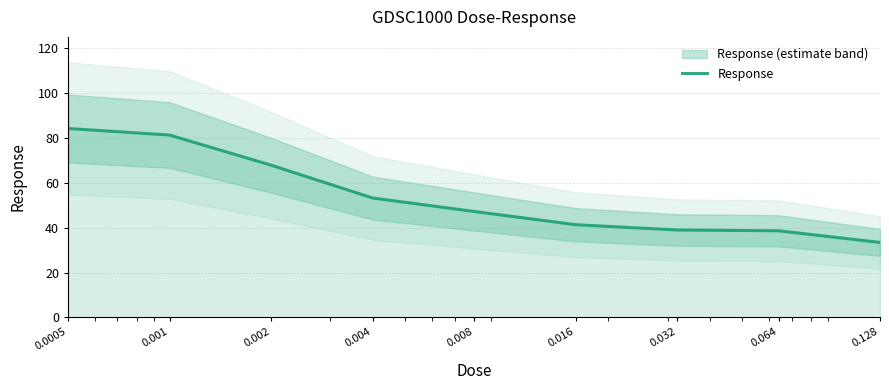

Where does the data first go above 47?

0.0005